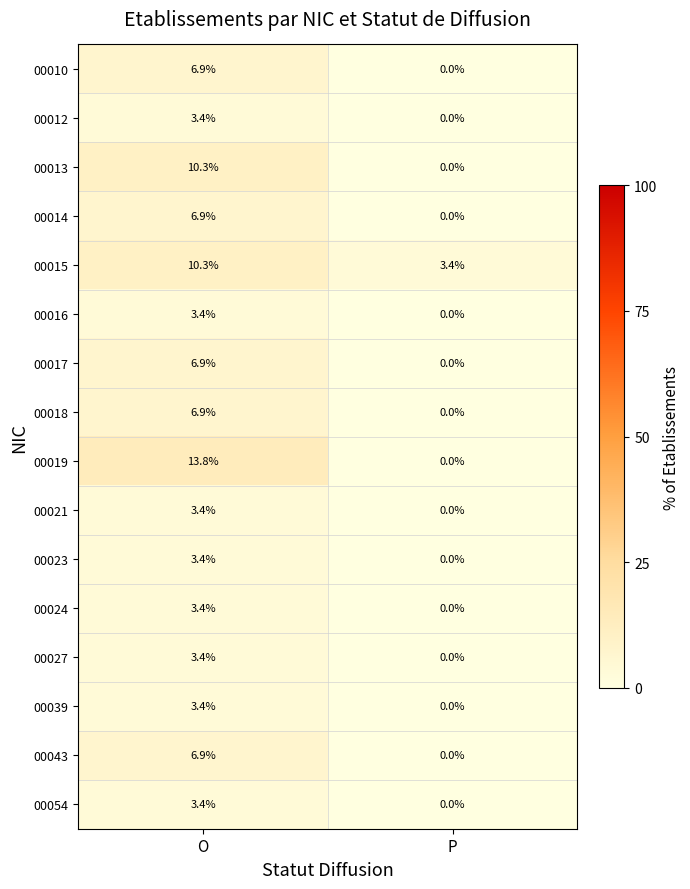

True or false: 00054 has a value of 3.4 at O.

True